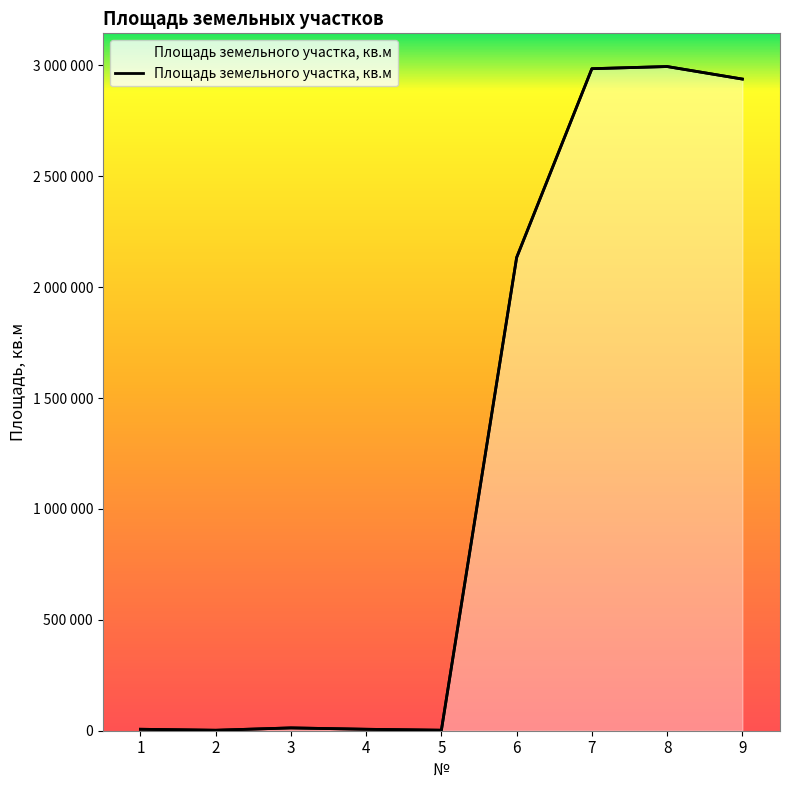

Where does the data first go above 12721?

6